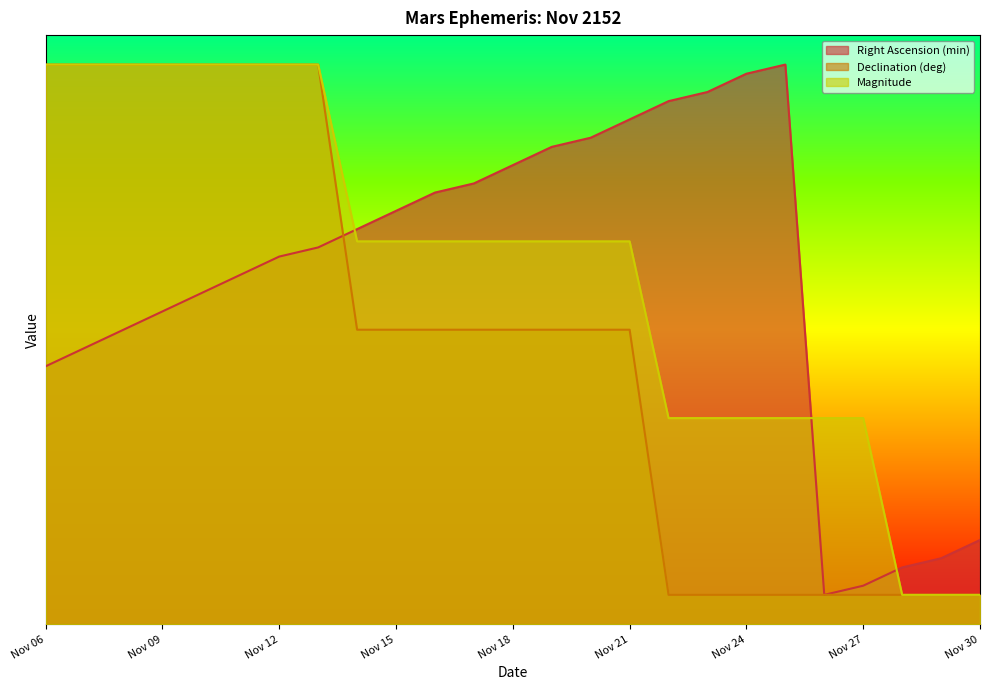

What is the total value across all series at Nov 20?

39.5